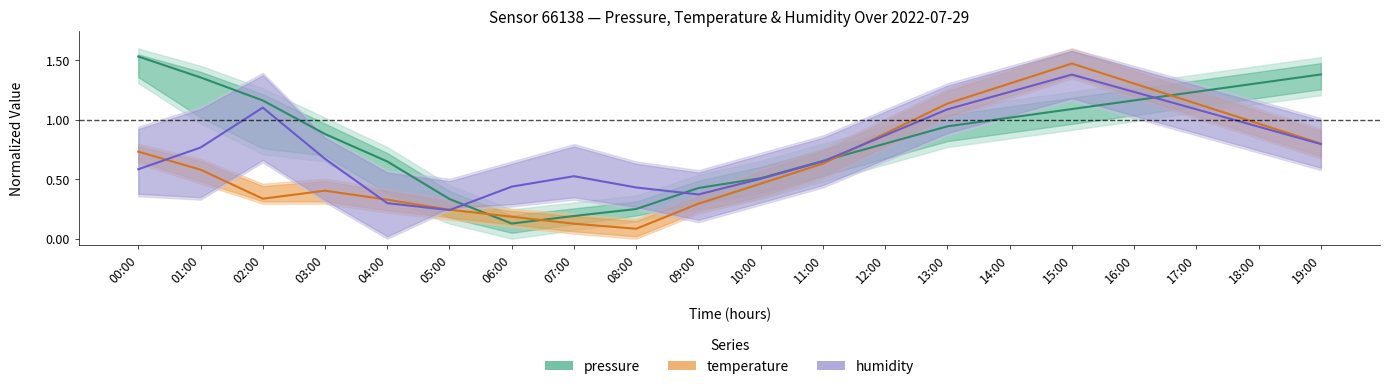

What is the difference between the maximum and minimum values in the temperature series?

1.4